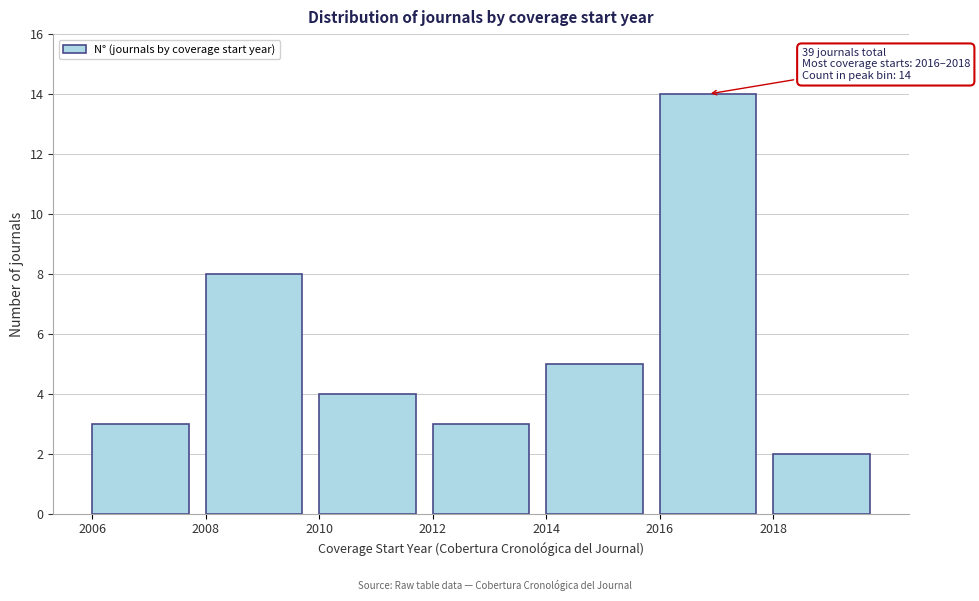

Which range on the x-axis has the tallest bar?

2016 to 2018